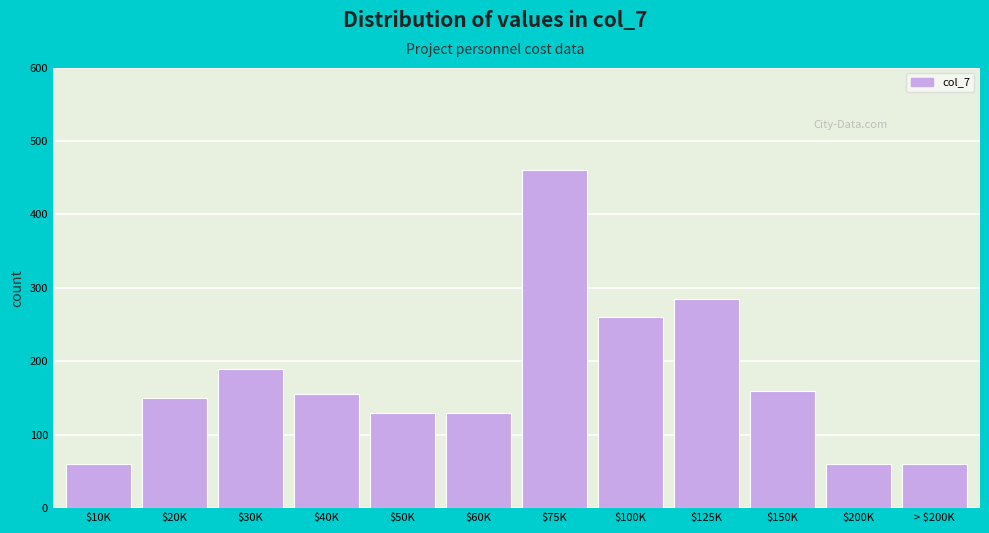

Reading left to right, list all the values displayed in this chart.

60	150	190	155	130	130	460	260	285	160	60	60